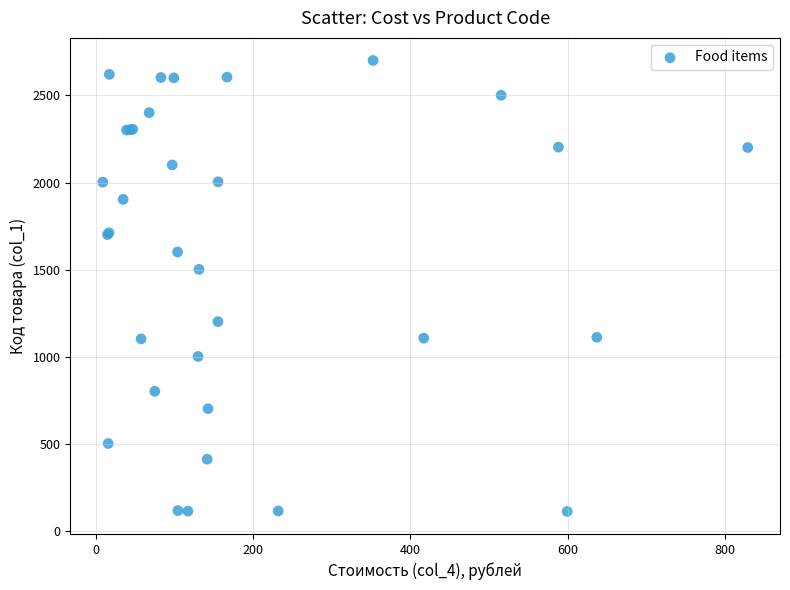

What Y value in the scatter plot is closest to 1406?

1501